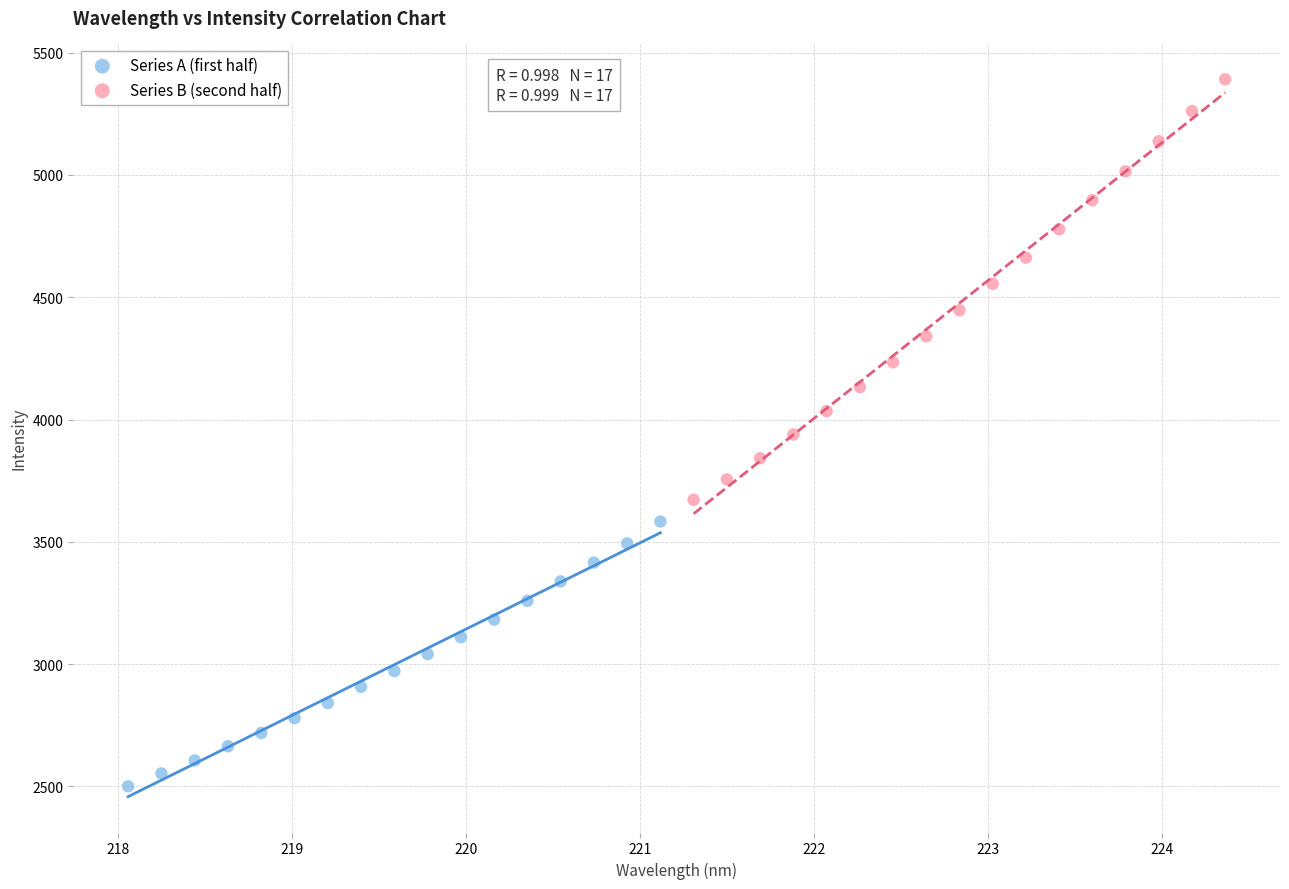

Which series has the largest Y range (max minus min)?

Series B (second half)